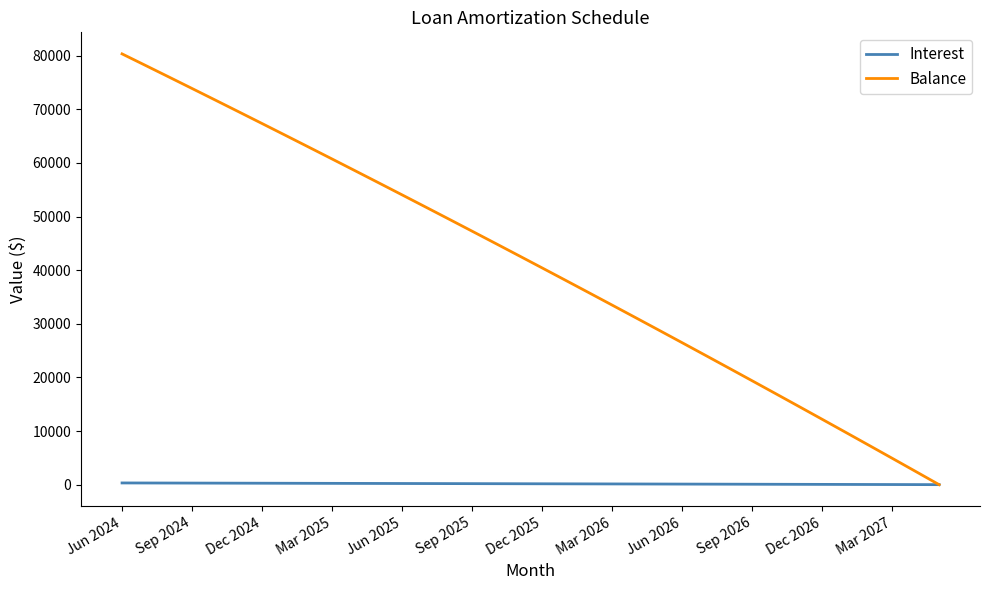

Which series has the largest total across all categories?

Balance